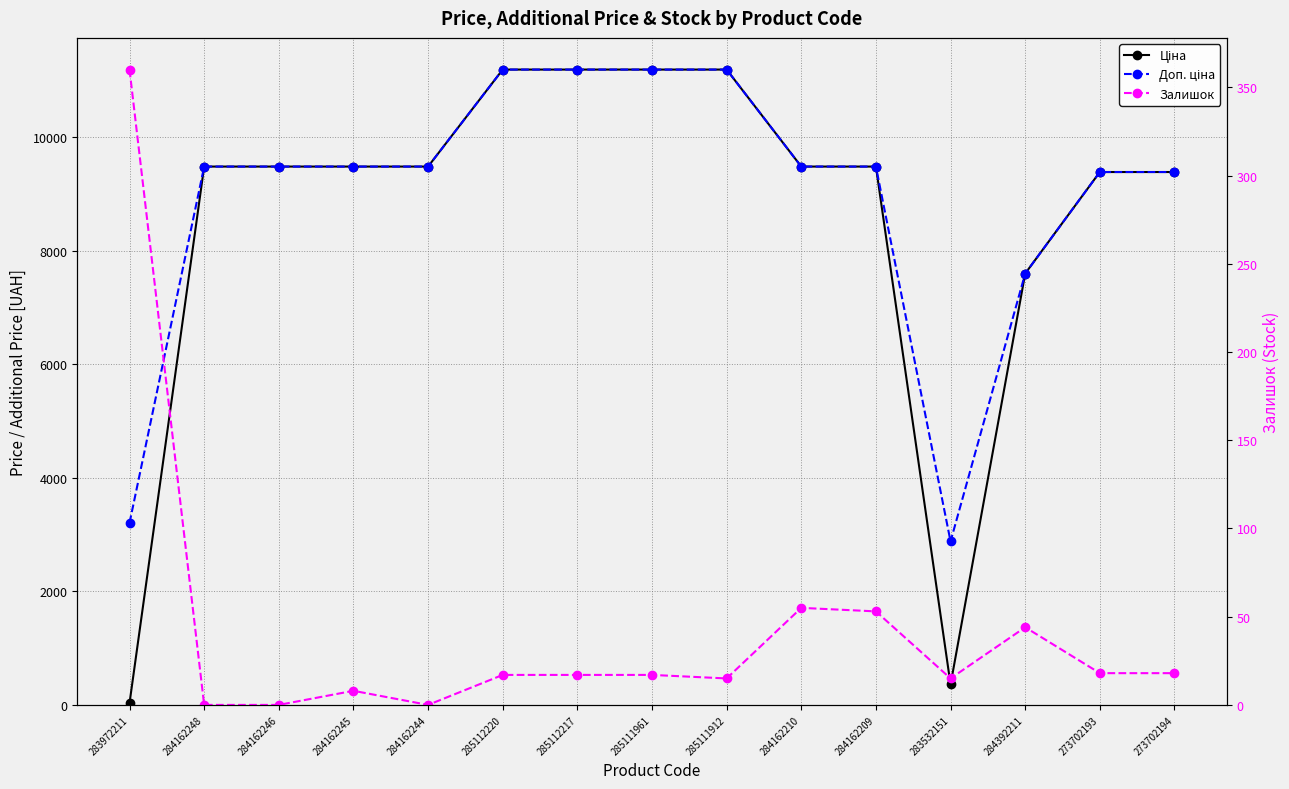

True or false: Залишок and Доп. ціна cross at least once.

False